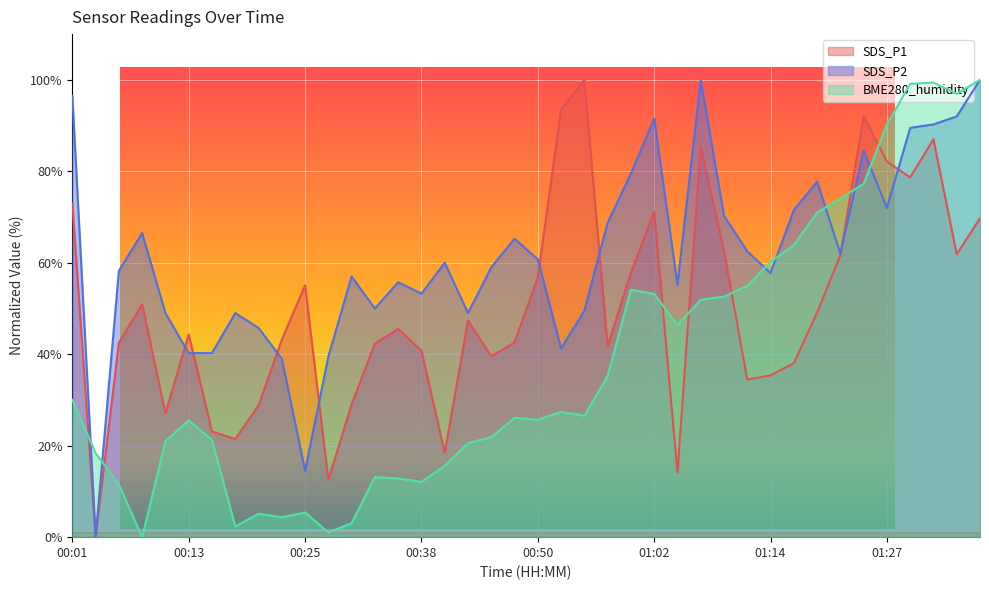

What is the label of the 9th point from the right?

01:17